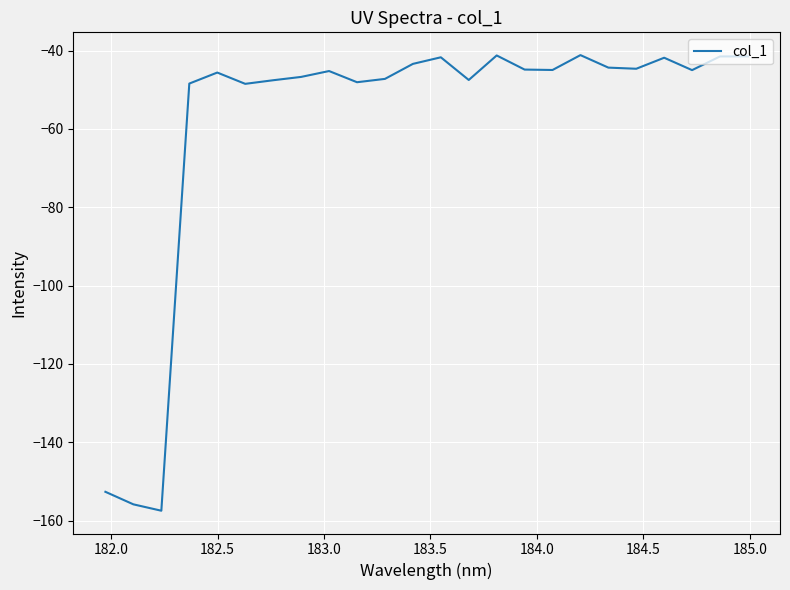

What is the maximum value shown in the chart?

-41.1